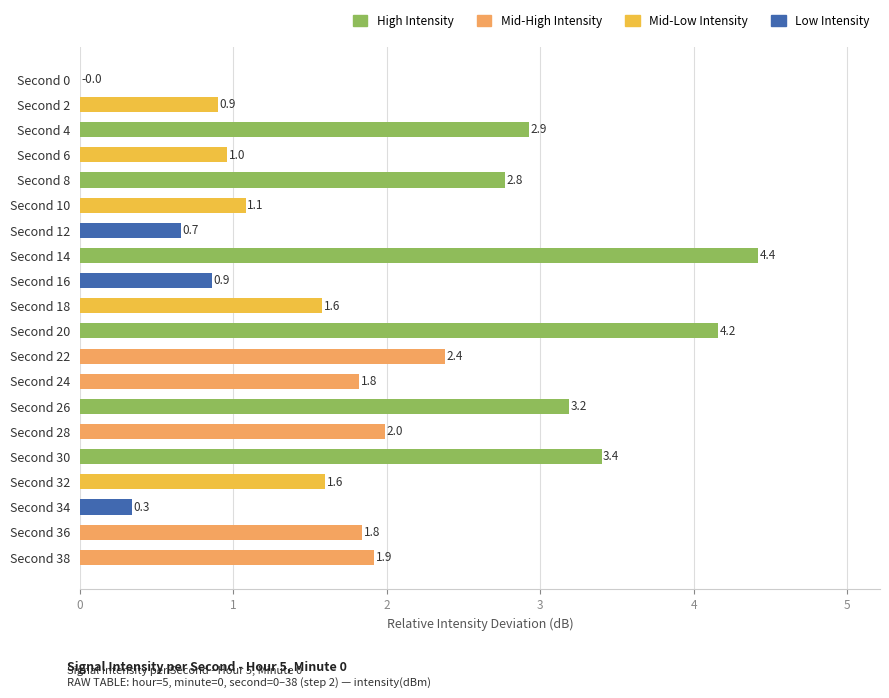

What is the change in value from Second 10 to Second 24?

+0.7